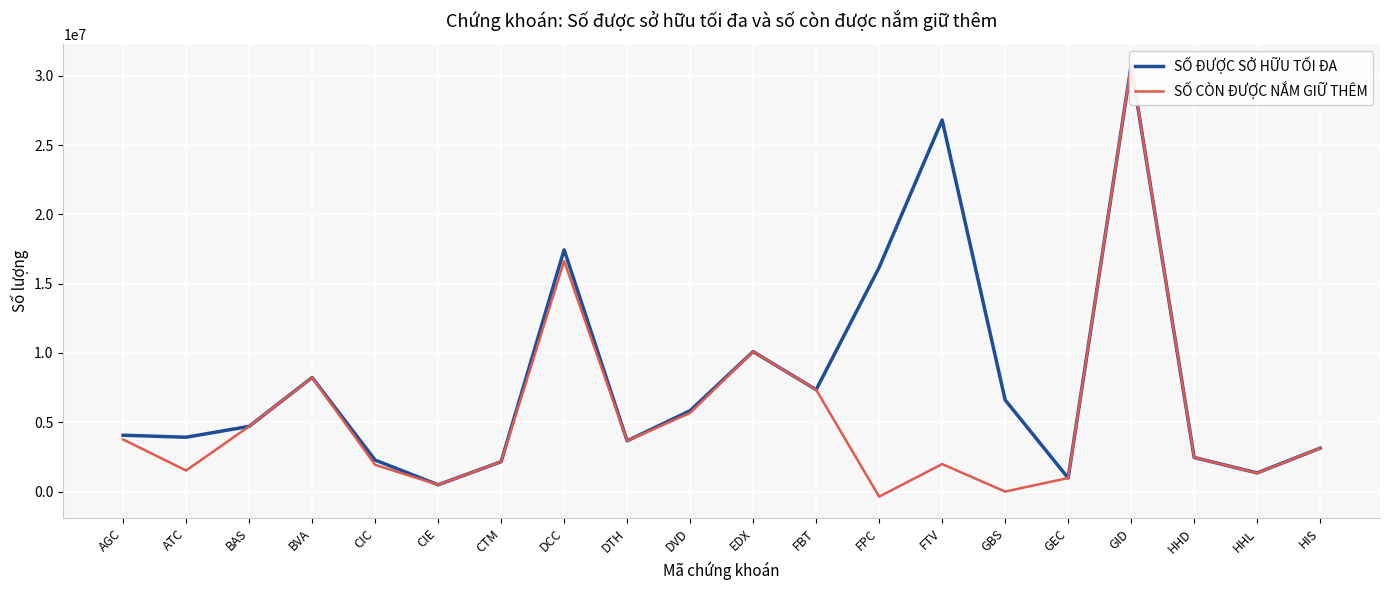

Count the number of categories in the chart.

20